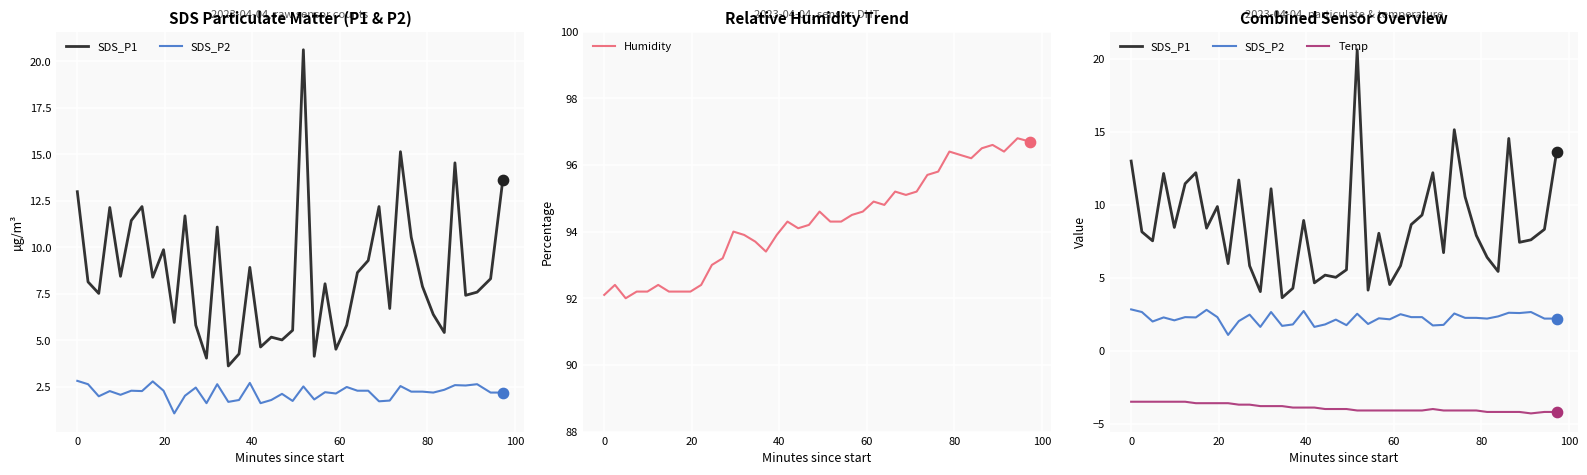

Which series has the largest Y range (max minus min)?

SDS_P1